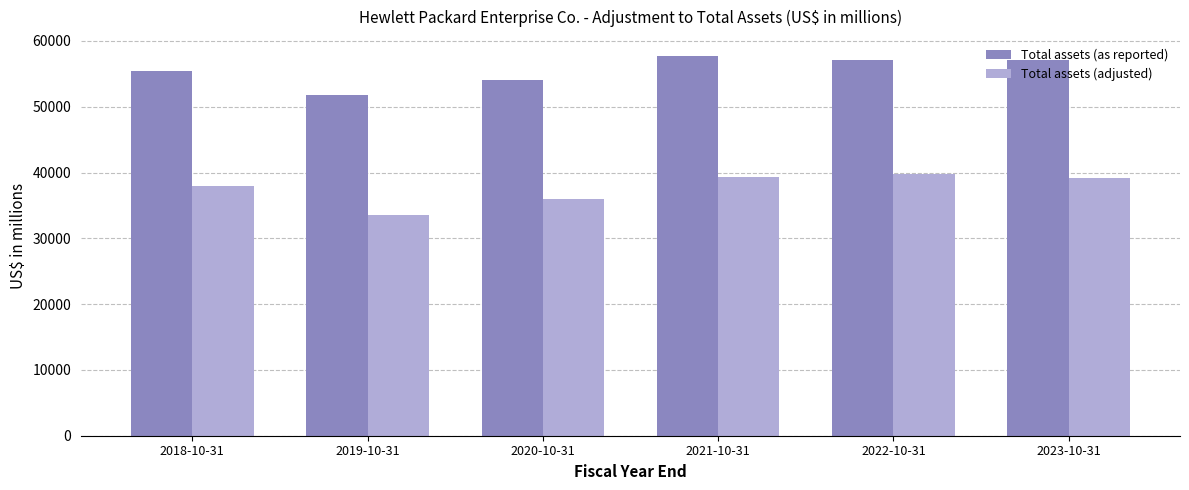

What position from the left is 2022-10-31?

5